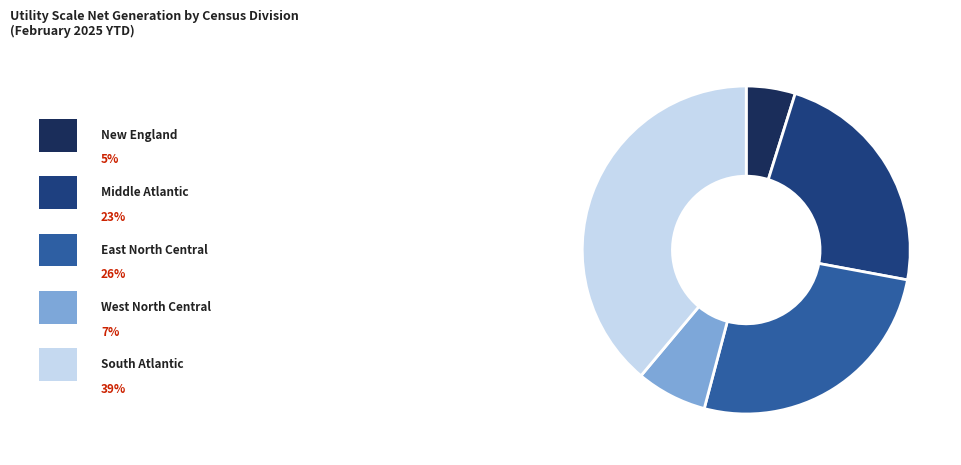

How many slices are in this pie chart?

5